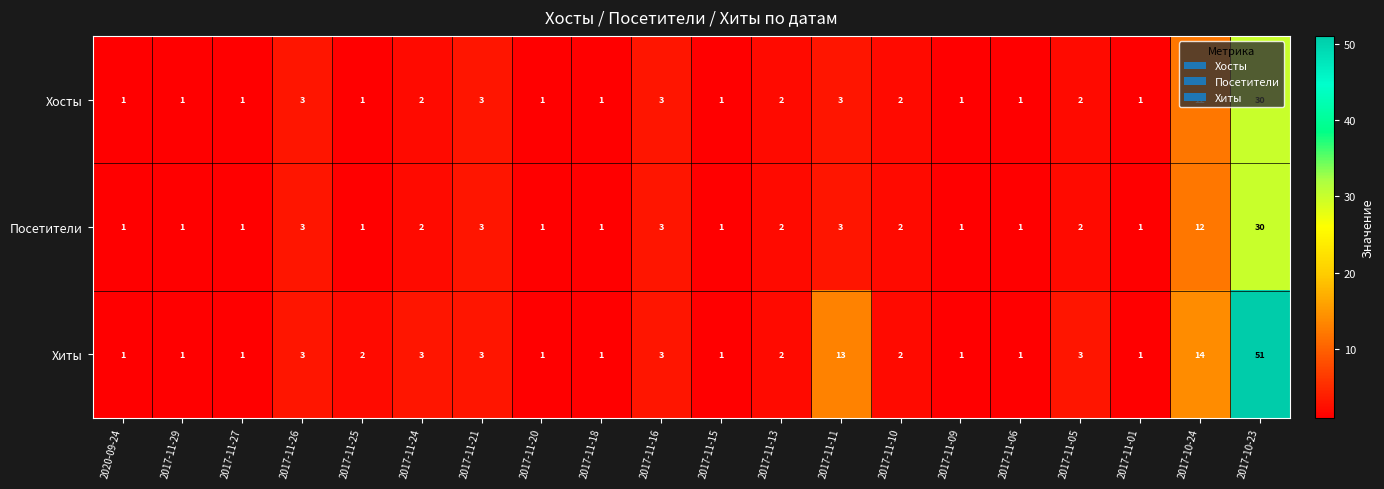

What is the difference between the maximum and second lowest values in the Хосты series?

29